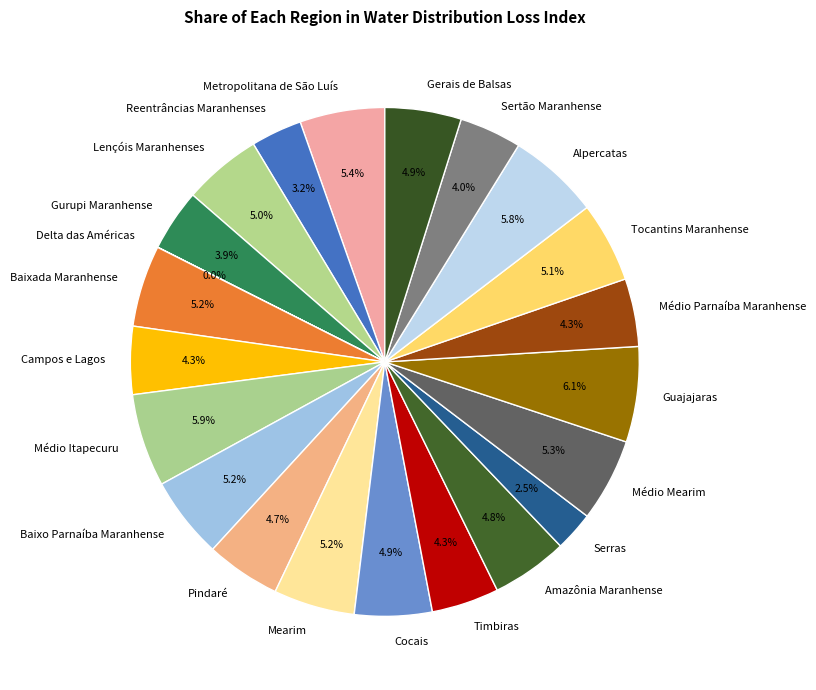

What percentage is the Sertão Maranhense slice, to the nearest percent?

4%